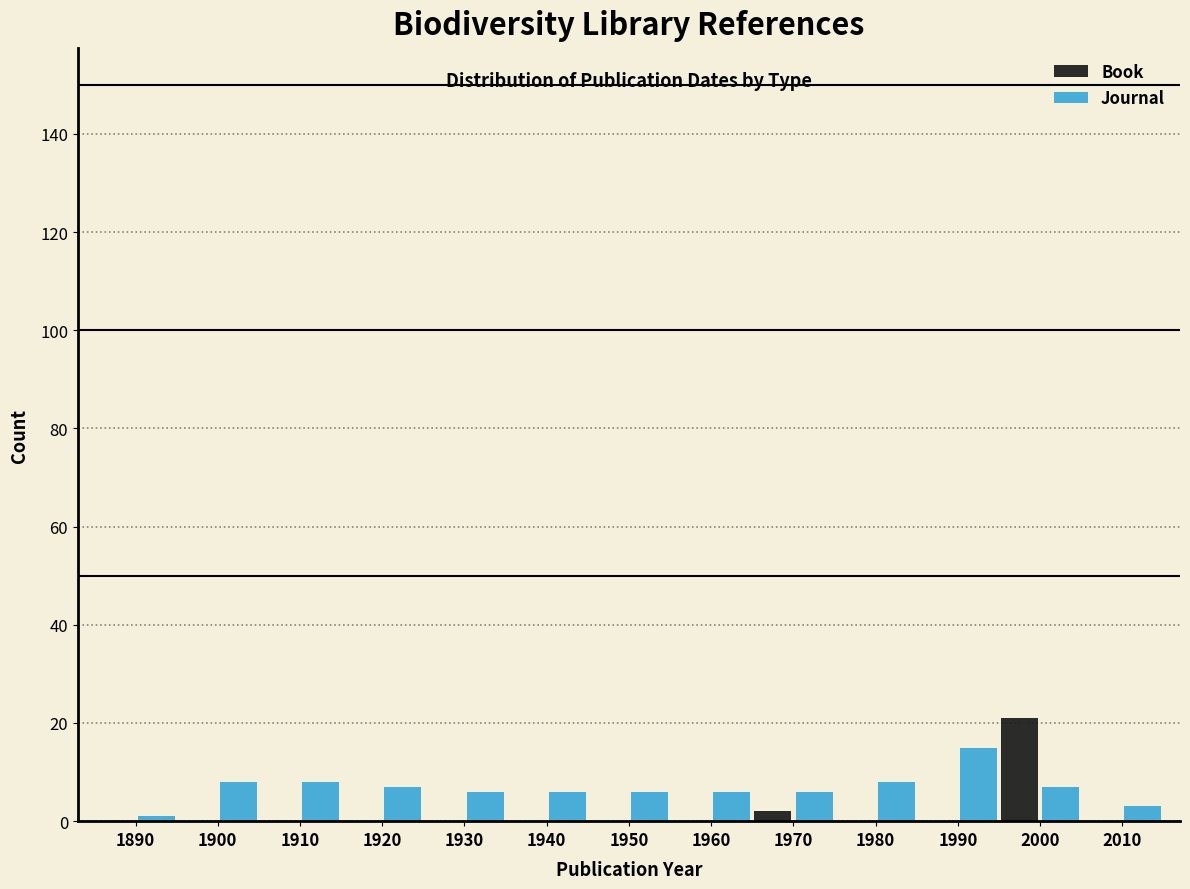

Reading left to right, what are all the values shown in this chart?

Book: 1890=0	1900=0	1910=0	1920=0	1930=0	1940=0	1950=0	1960=0	1970=2	1980=0	1990=0	2000=21	2010=0
Journal: 1890=1	1900=8	1910=8	1920=7	1930=6	1940=6	1950=6	1960=6	1970=6	1980=8	1990=15	2000=7	2010=3